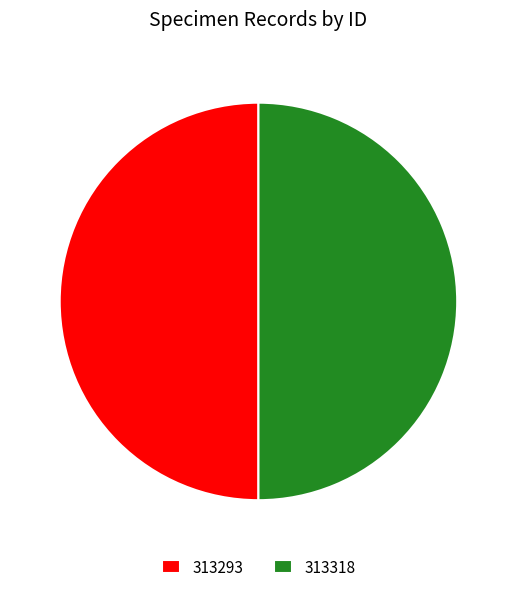

Do 313318 and 313293 together represent more than half of the pie?

Yes